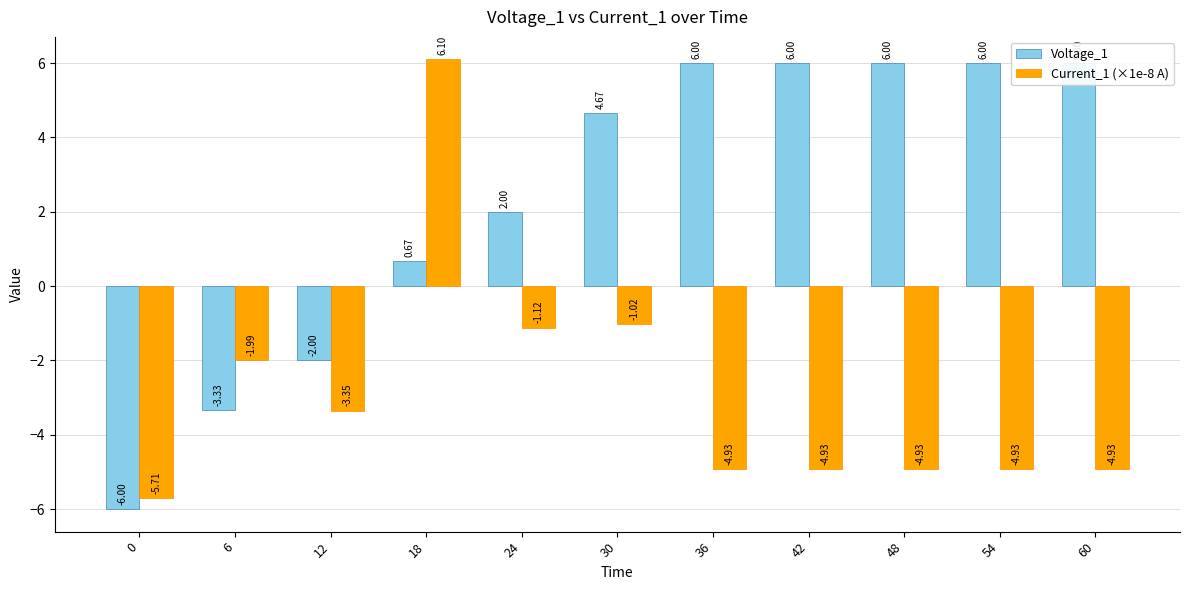

What are all the series names shown in the legend?

Voltage_1, Current_1 (×1e-8 A)